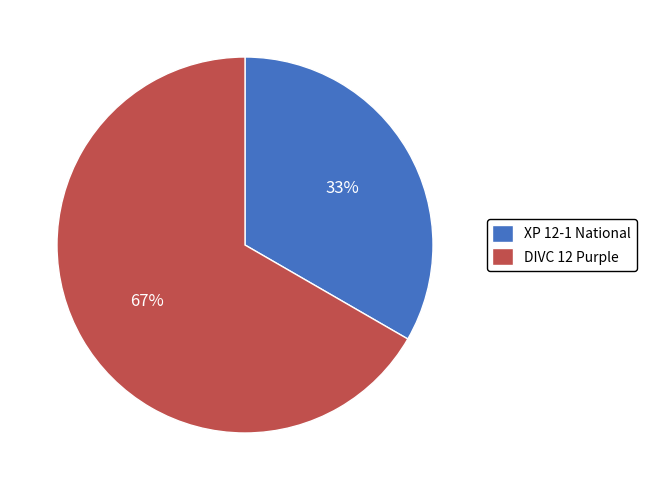

Combined, do DIVC 12 Purple and XP 12-1 National account for over 50%?

Yes